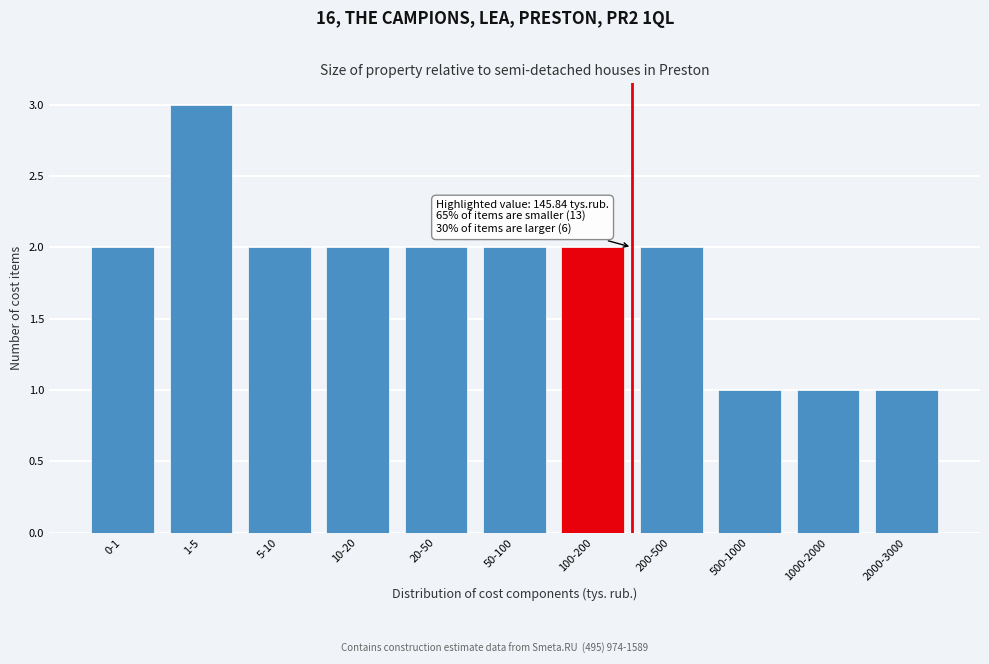

Reading right to left, list all the values displayed in this chart.

1	1	1	2	2	2	2	2	2	3	2